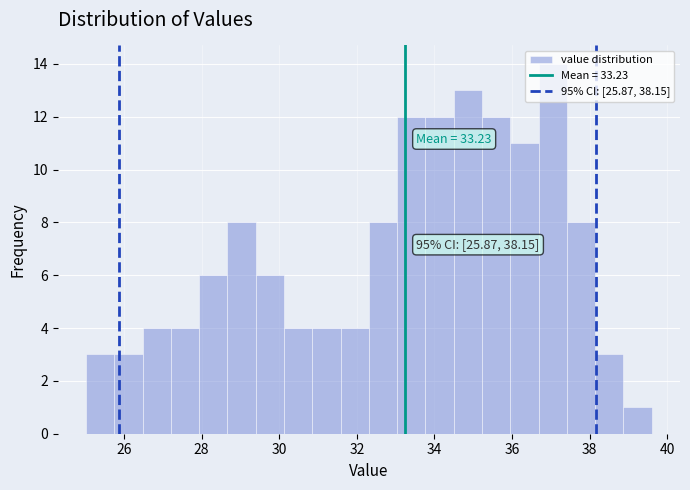

Read against the x-axis, roughly where is the centre of the tallest bar?

37.0